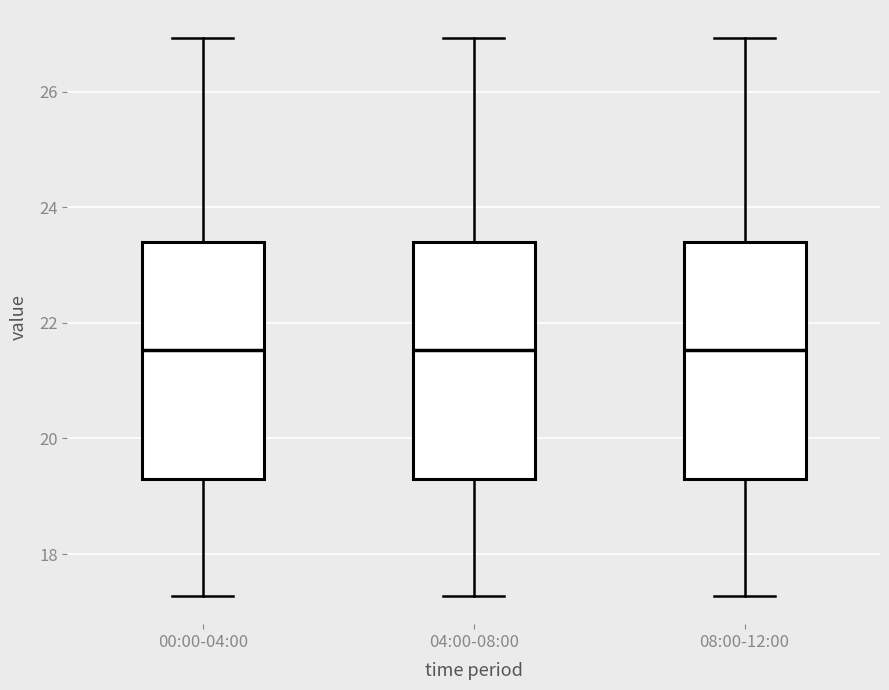

Where does the median line of the box for 04:00-08:00 sit on the y-axis? The values are not printed on the chart, so give them approximately, as read against the axis.

21.6